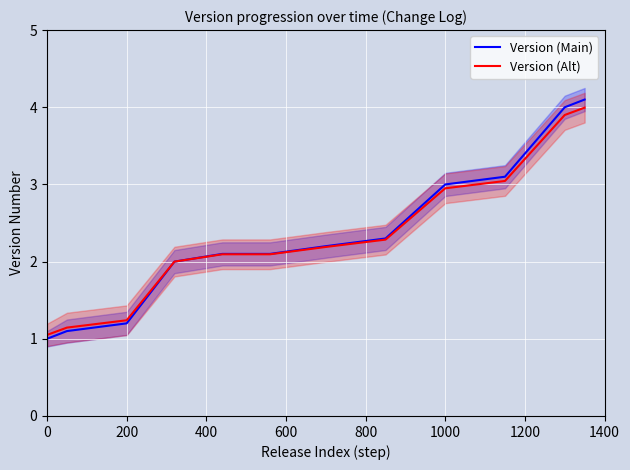

How many categories are shown in the chart?

12